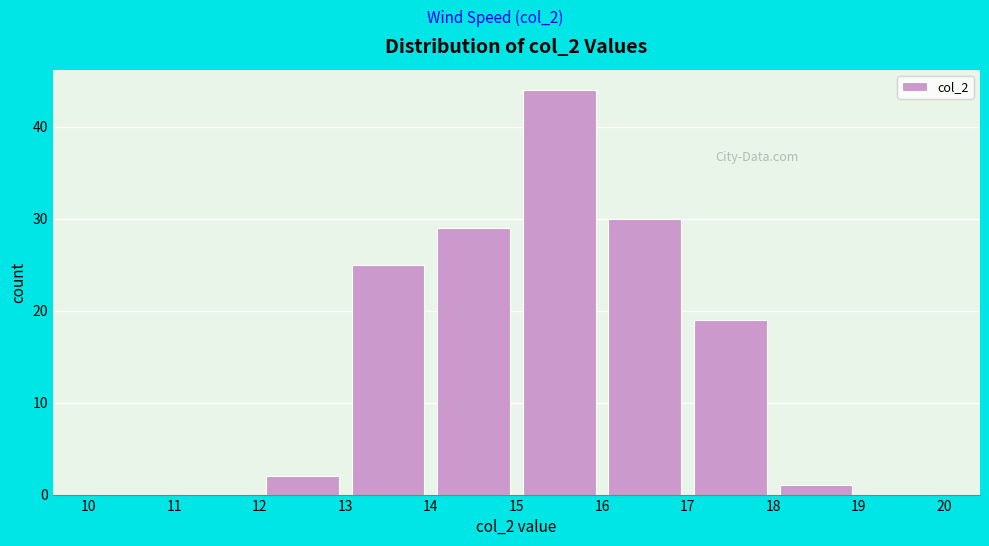

Reading left to right, transcribe this chart: for each bar, give the range it covers on the x-axis and its height. The values are not printed on the chart, so give them approximately, as read against the axis.

10 to 11: 0
11 to 12: 0
12 to 13: 2
13 to 14: 25
14 to 15: 29
15 to 16: 44
16 to 17: 30
17 to 18: 19
18 to 19: 1
19 to 20: 0